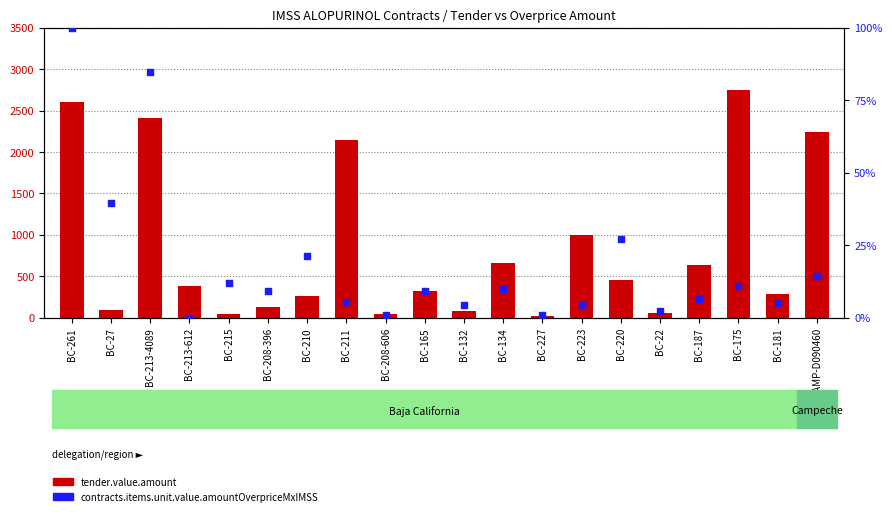

Which series reaches the maximum Y coordinate?

tender.value.amount